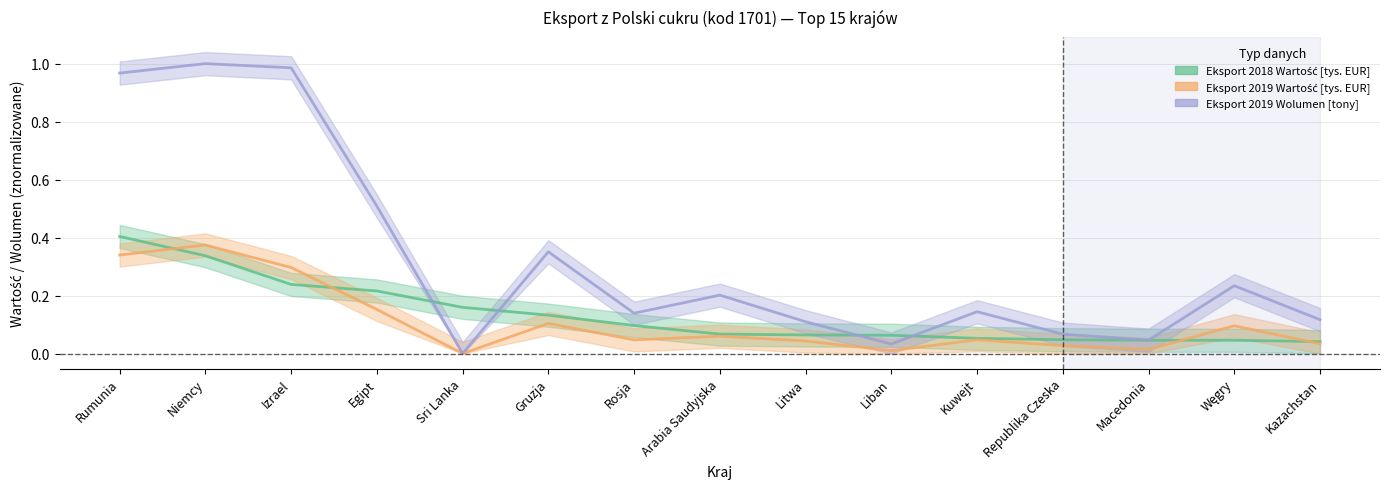

How many intersections are there between Eksport 2018 Wartość [tys. EUR] and Eksport 2019 Wartość [tys. EUR]?

4